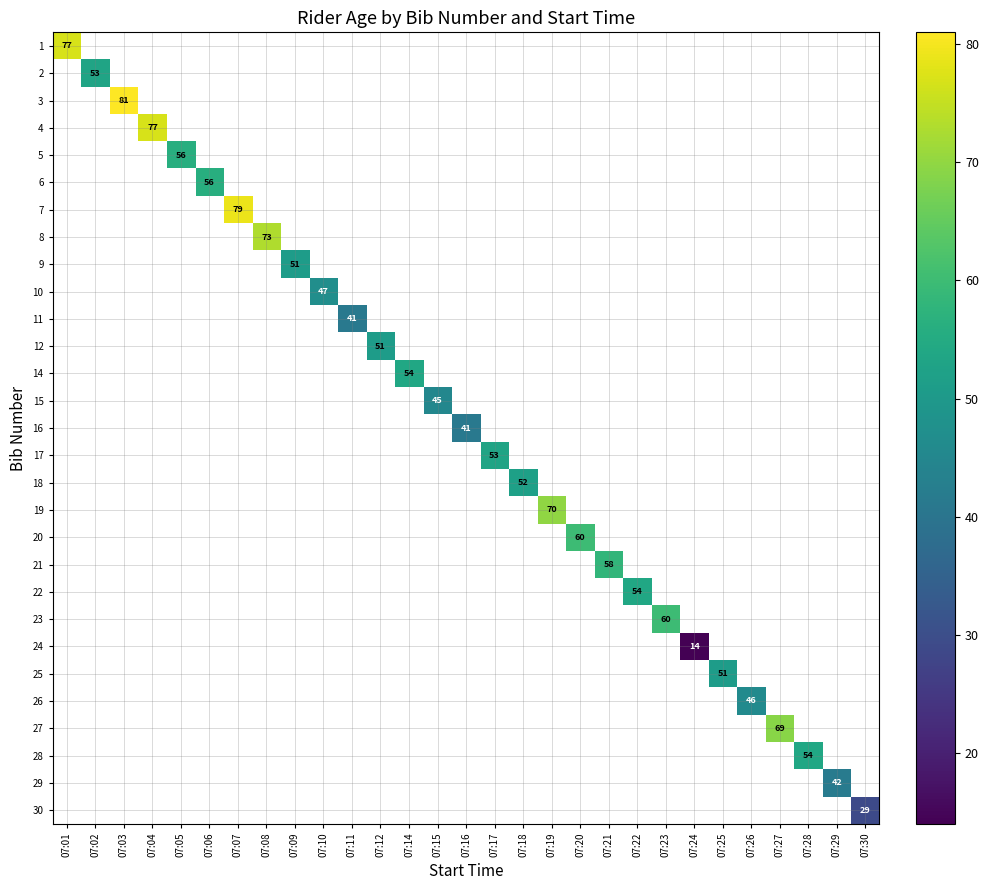

Which label corresponds to the largest value in the chart?

07:03